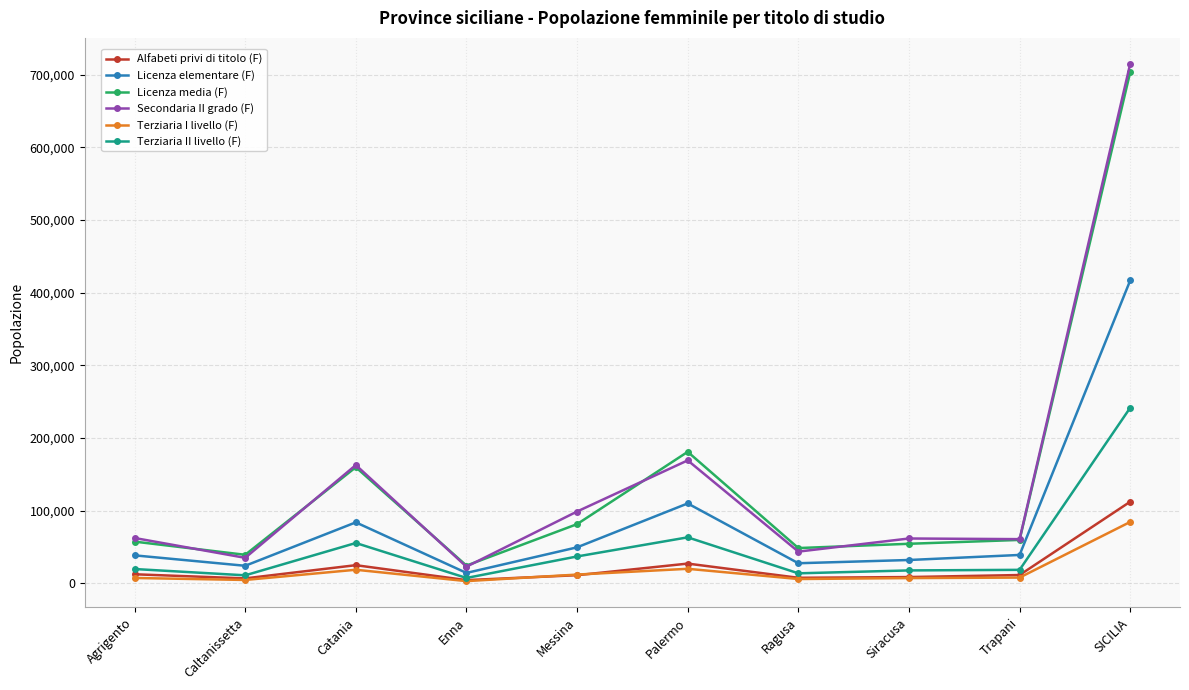

What is the label of the 1st point from the left?

Agrigento